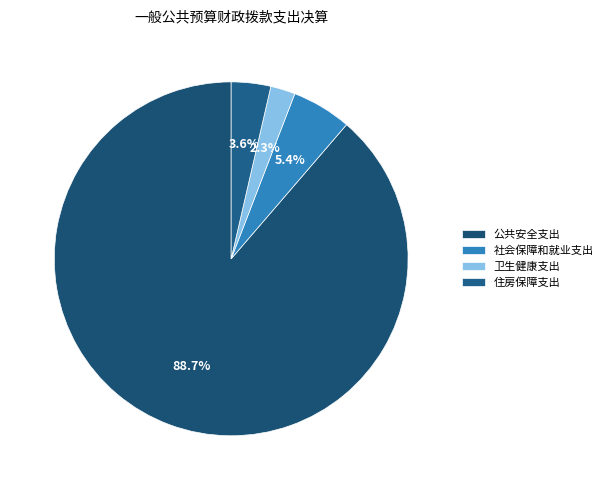

Which category has the smallest portion of the pie?

卫生健康支出